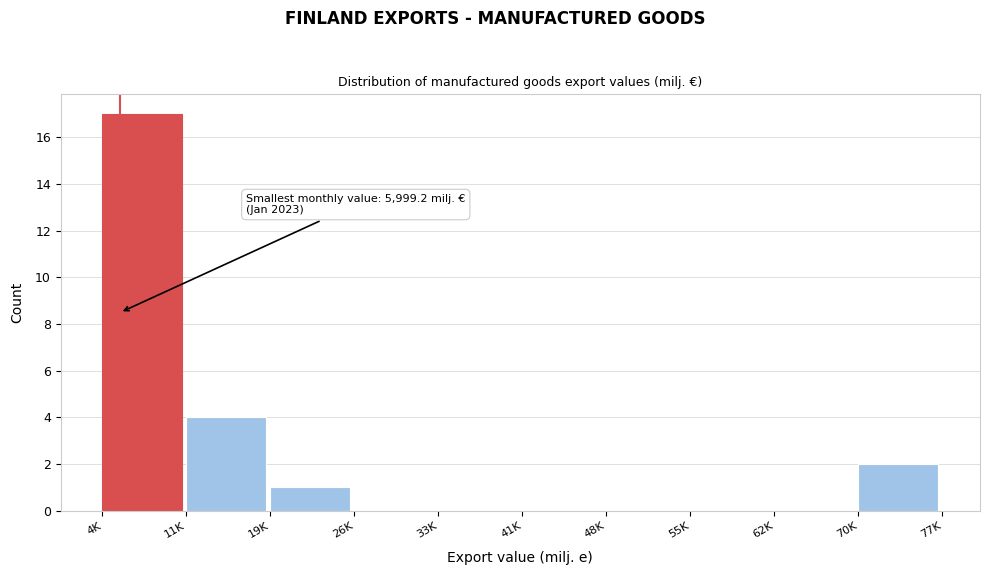

Reading left to right, transcribe all the data shown in this chart.

4K=17	11K=4	19K=1	26K=0	33K=0	41K=0	48K=0	55K=0	62K=0	70K=2